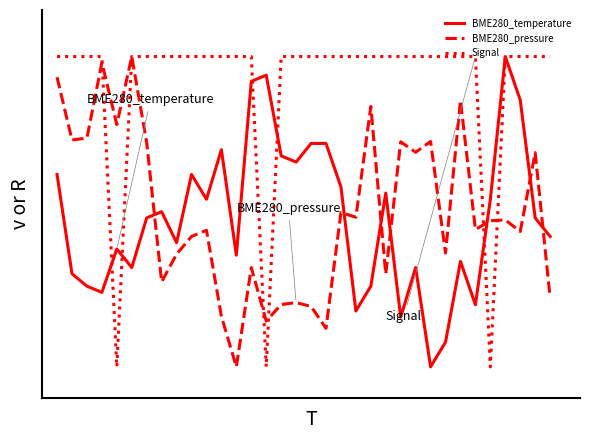

Is this an area chart (filled region under the line)?

No